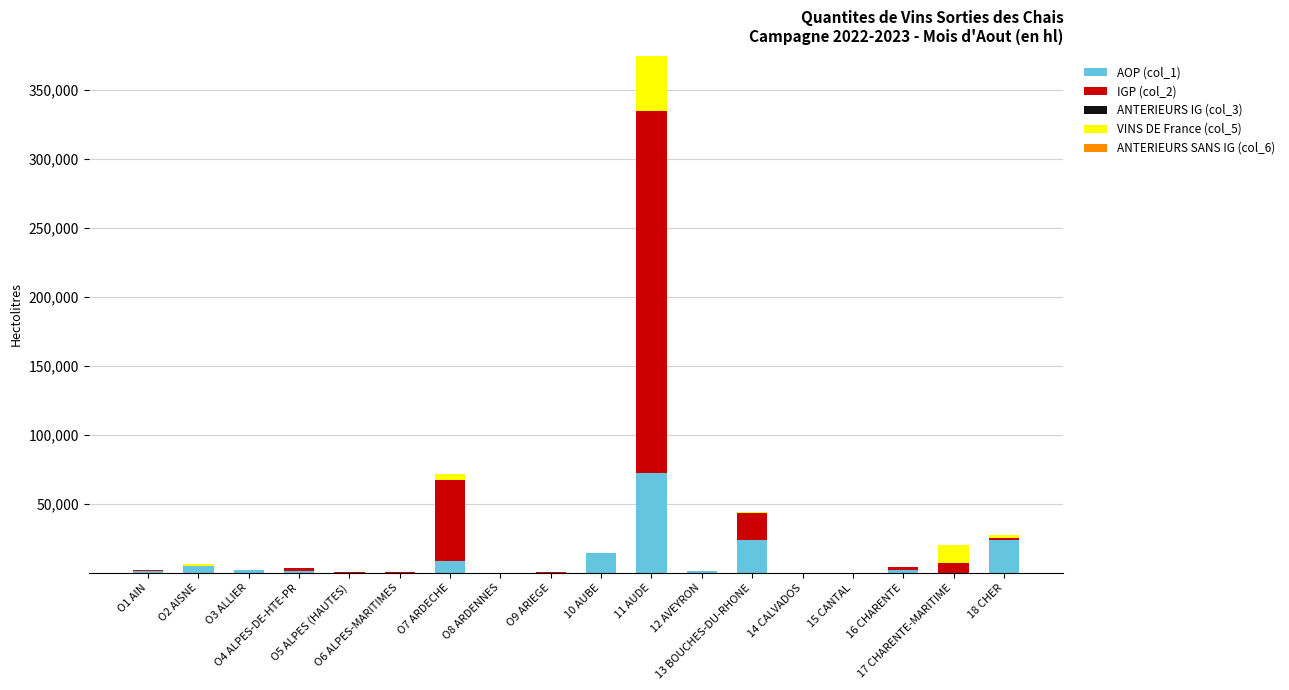

What is the total value across all series at O6 ALPES-MARITIMES?

247